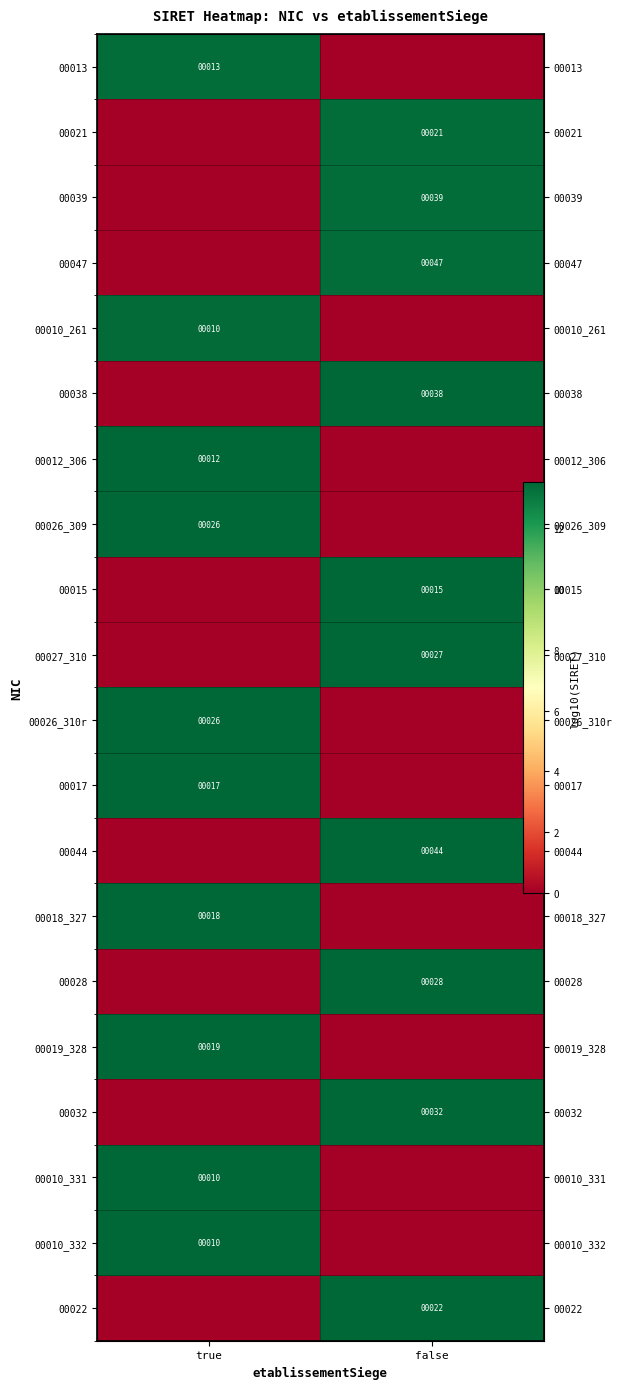

Which has a higher value, true or false?

true